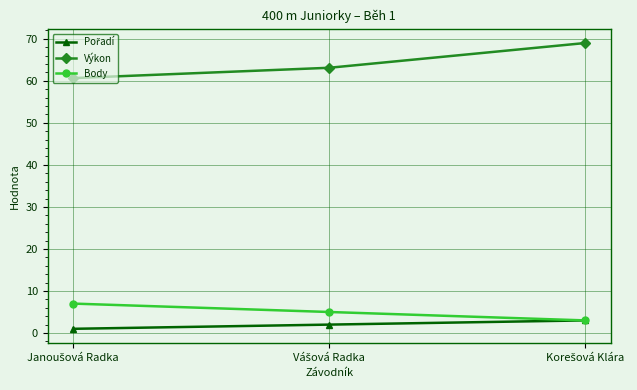

What is the greatest value displayed?

69.0